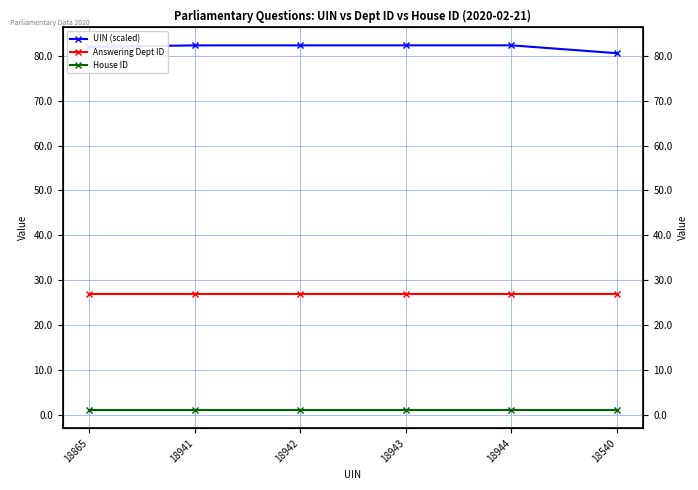

Reading left to right, transcribe all the data shown in this chart.

UIN (scaled): 82.0	82.4	82.4	82.4	82.4	80.6
Answering Dept ID: 27.0	27.0	27.0	27.0	27.0	27.0
House ID: 1.0	1.0	1.0	1.0	1.0	1.0